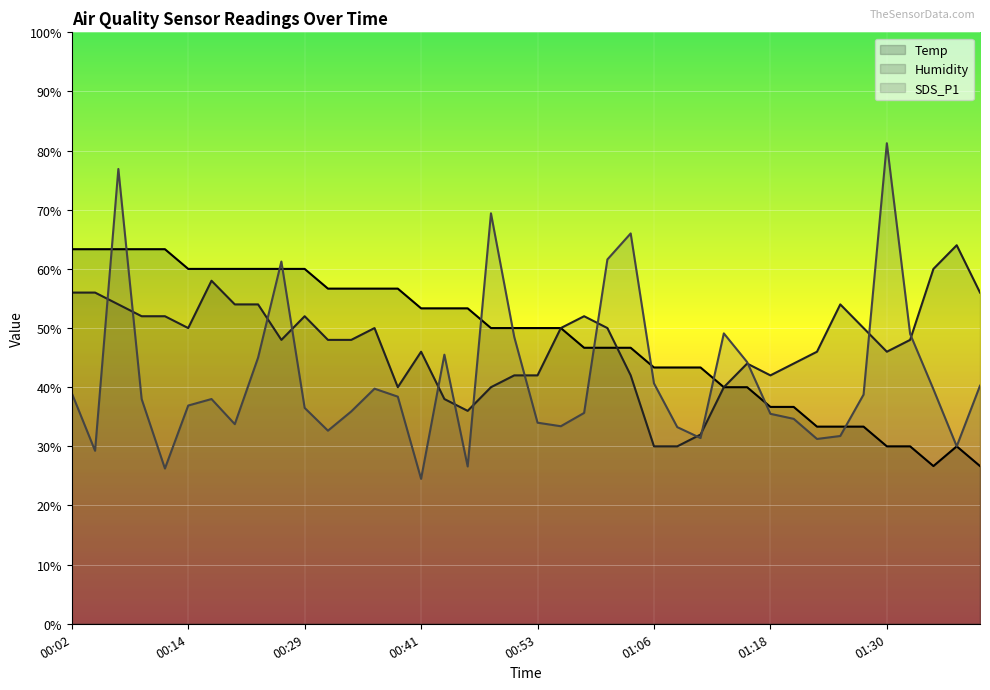

What is the total value across all series at 00:19?

147.8